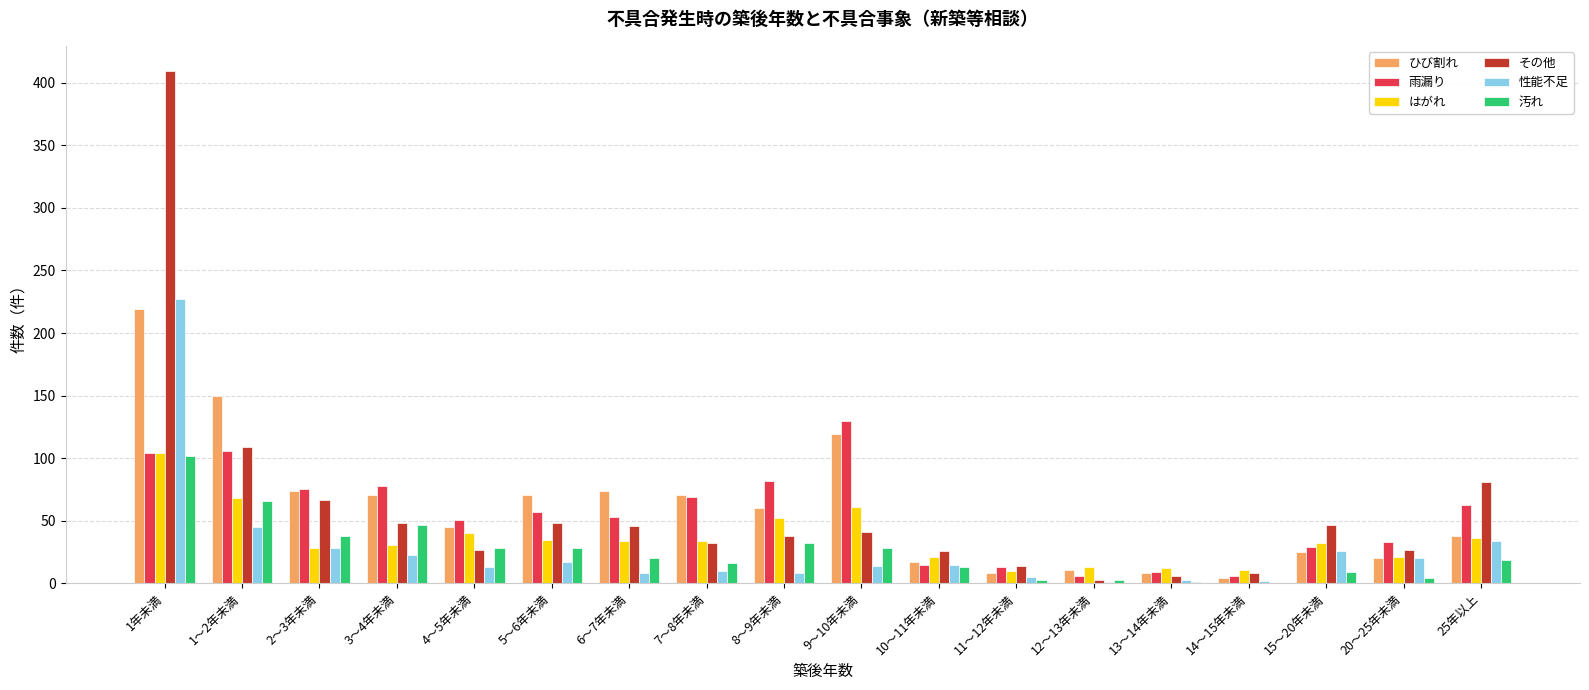

At which label does 性能不足 reach its peak?

1年未満